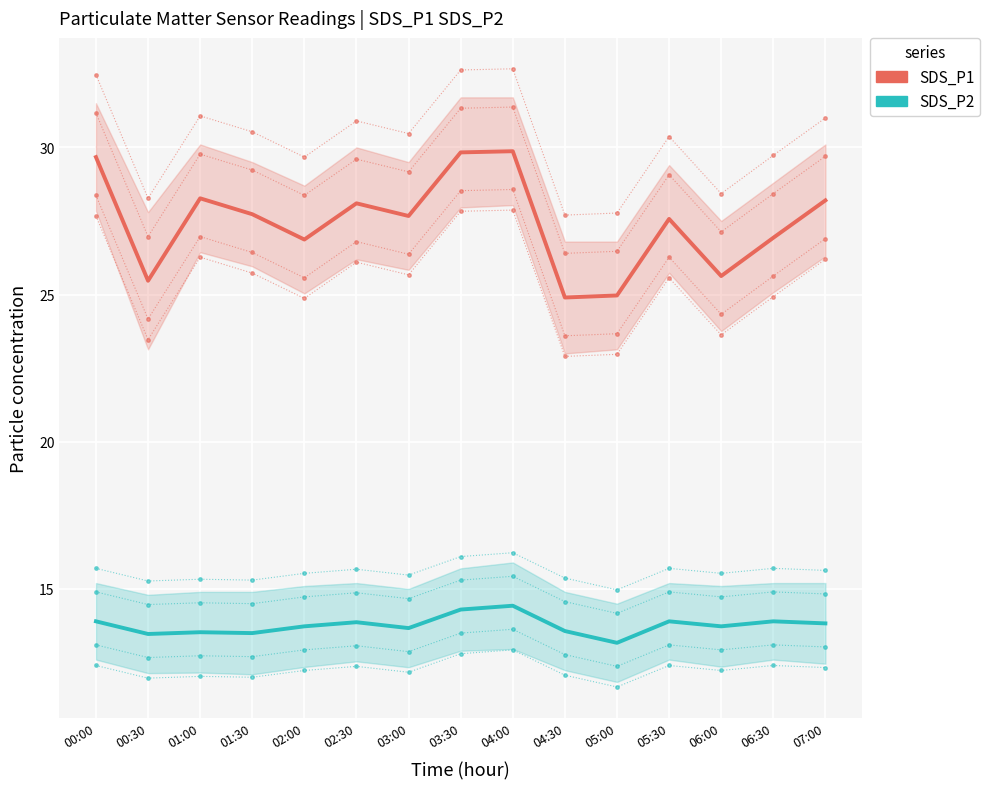

Where is the first local minimum for SDS_P1?

00:30